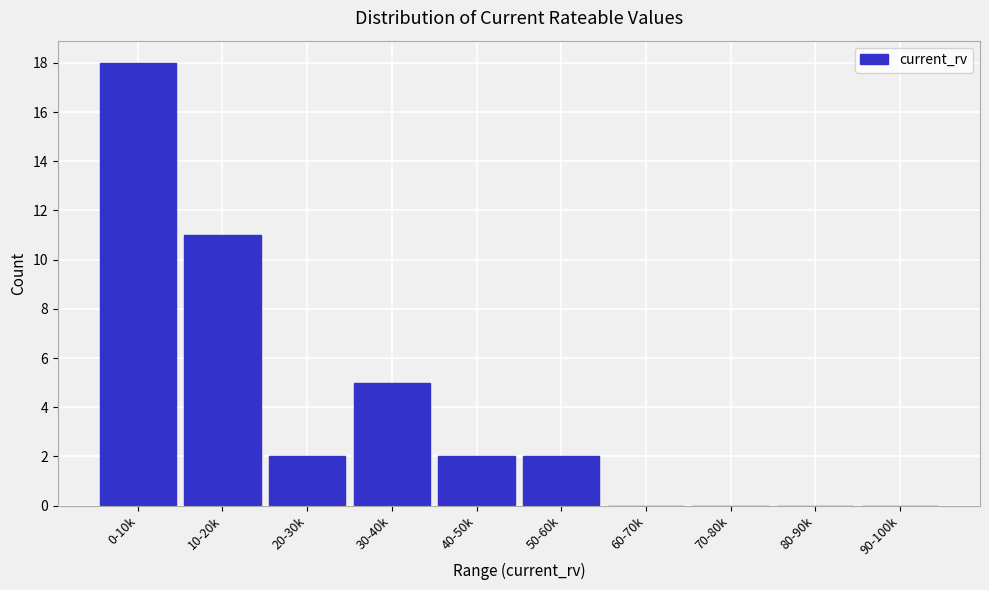

Reading right to left, transcribe all the data shown in this chart.

90-100k=0	80-90k=0	70-80k=0	60-70k=0	50-60k=2	40-50k=2	30-40k=5	20-30k=2	10-20k=11	0-10k=18